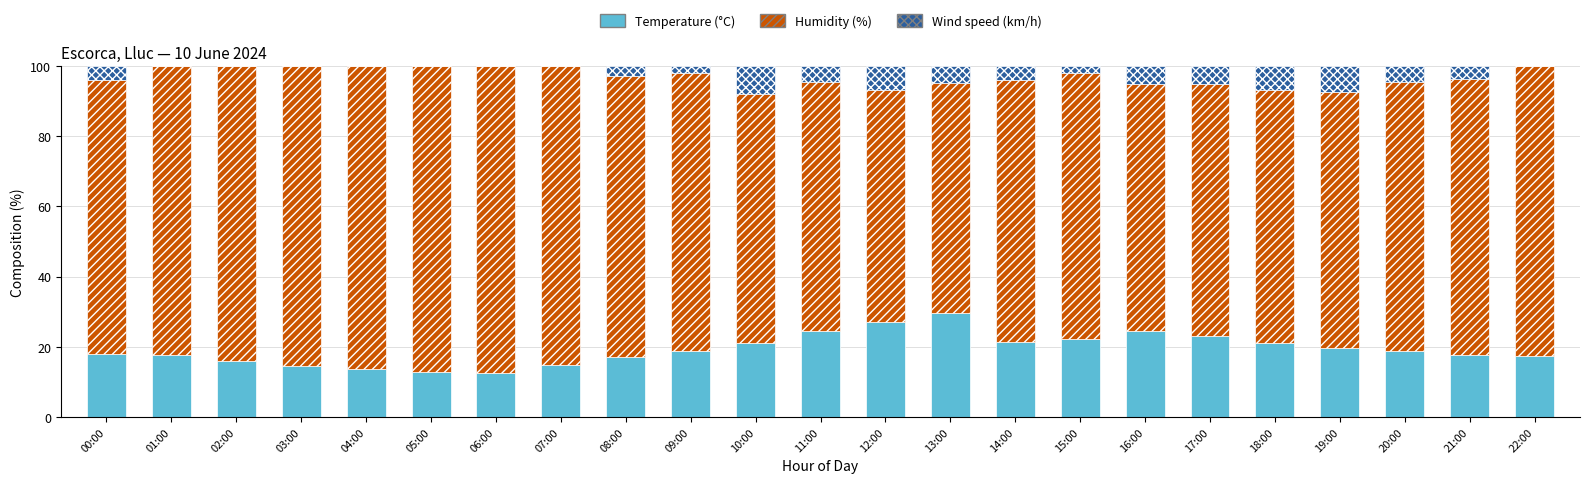

Is it true that Temperature (°C) equals 24.4 at 02:00?

False